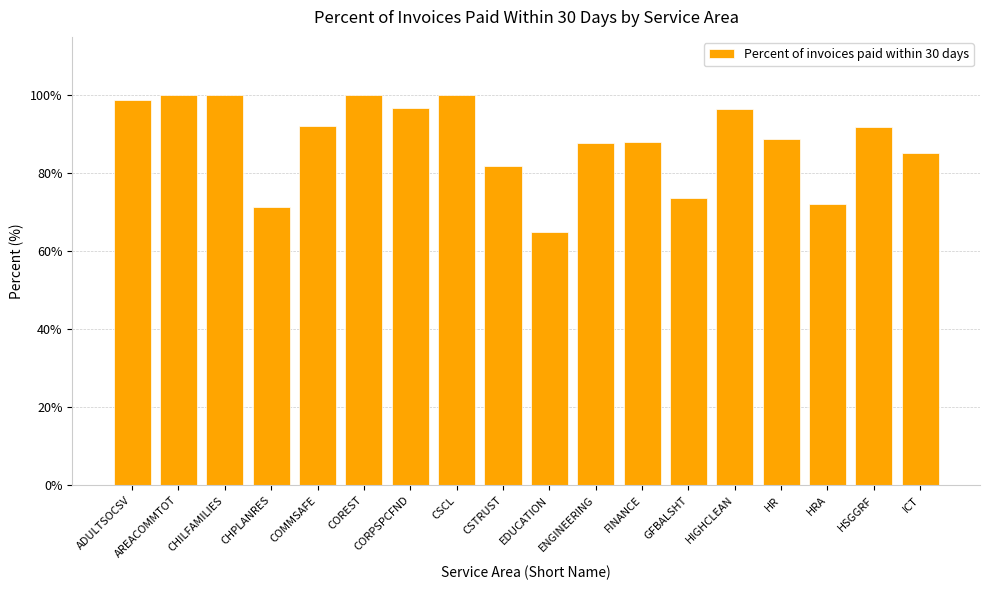

What is the change in value from CHILFAMILIES to GFBALSHT?

-26.3